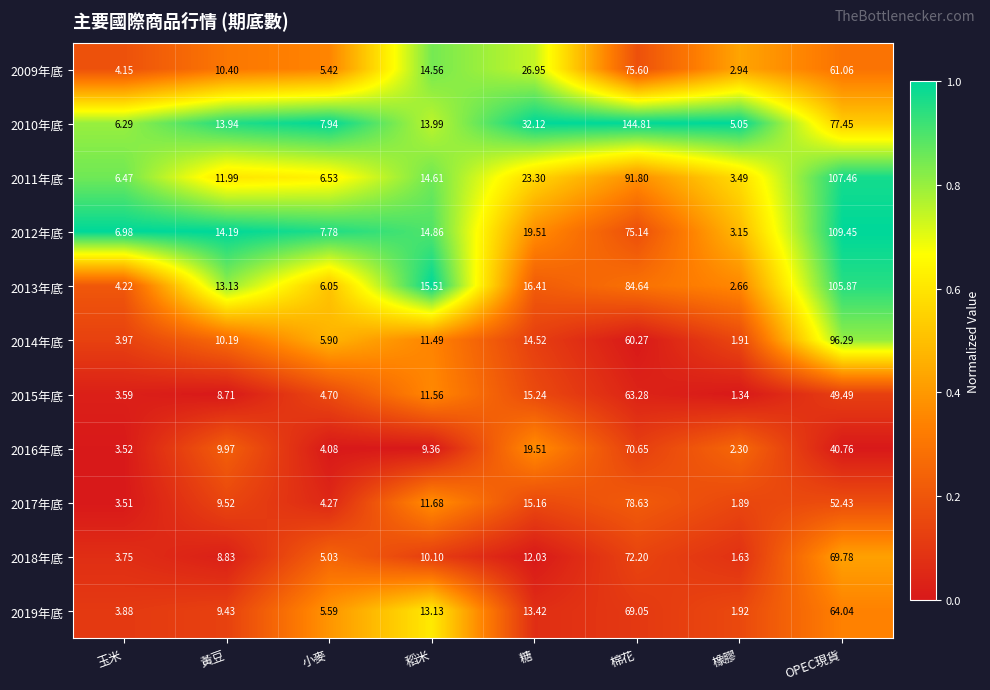

Where does the 2010年底 series first go above 13?

黃豆